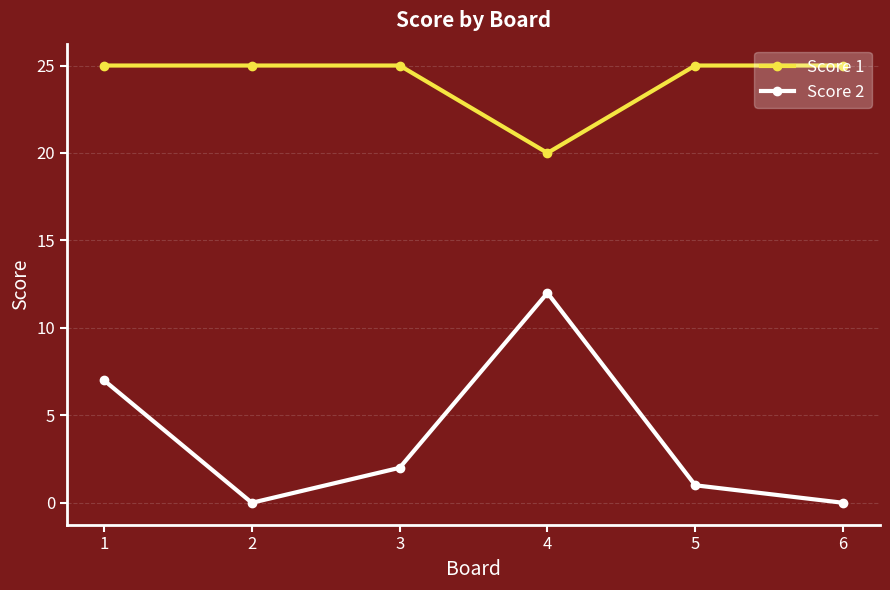

True or false: Score 1 and Score 2 intersect in this chart.

False